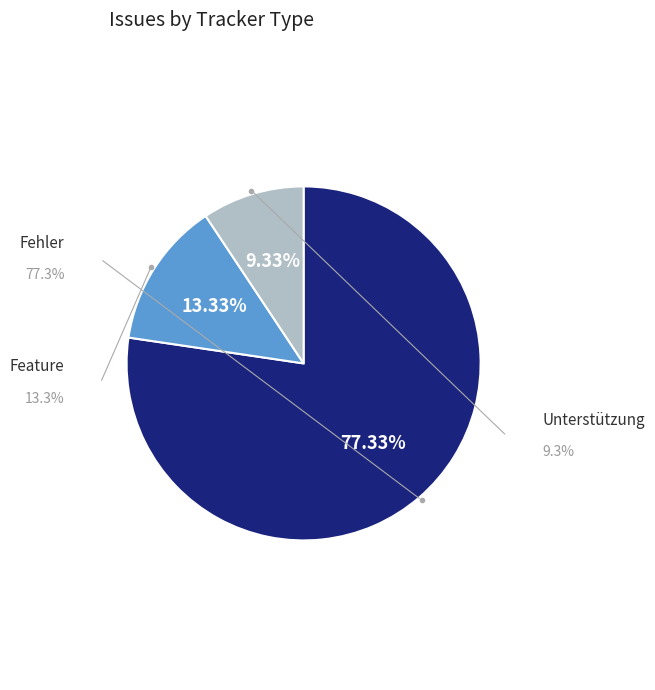

Approximately how many times larger is the value at Fehler compared to Feature?

5.8